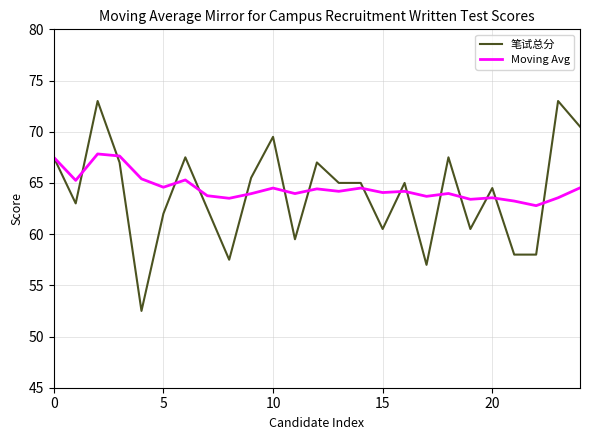

List the series in order of their peak value, highest first.

笔试总分, Moving Avg